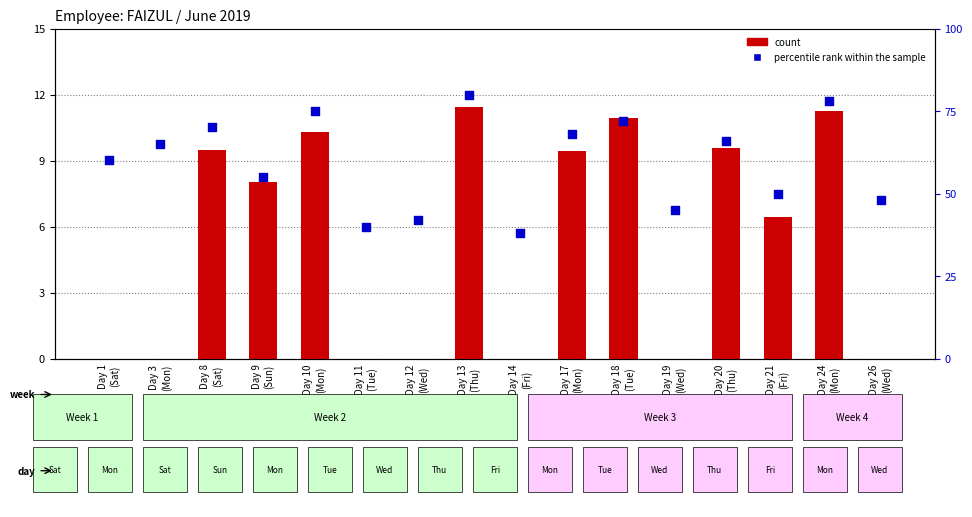

Which series reaches the maximum Y coordinate?

percentile rank within the sample